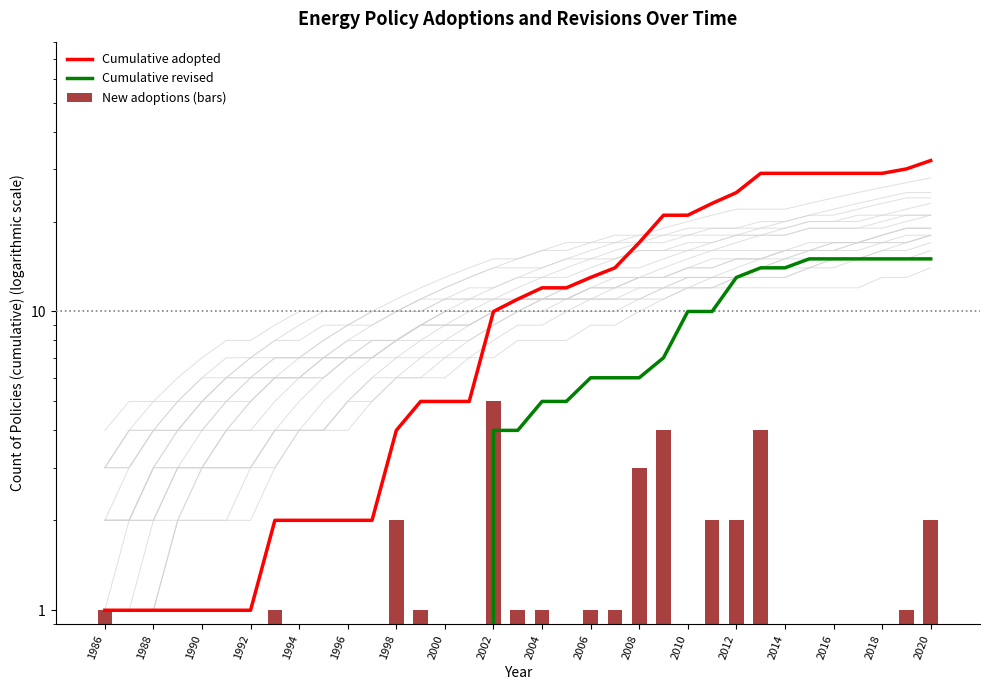

What is the difference between the highest and lowest values at 2012?

23